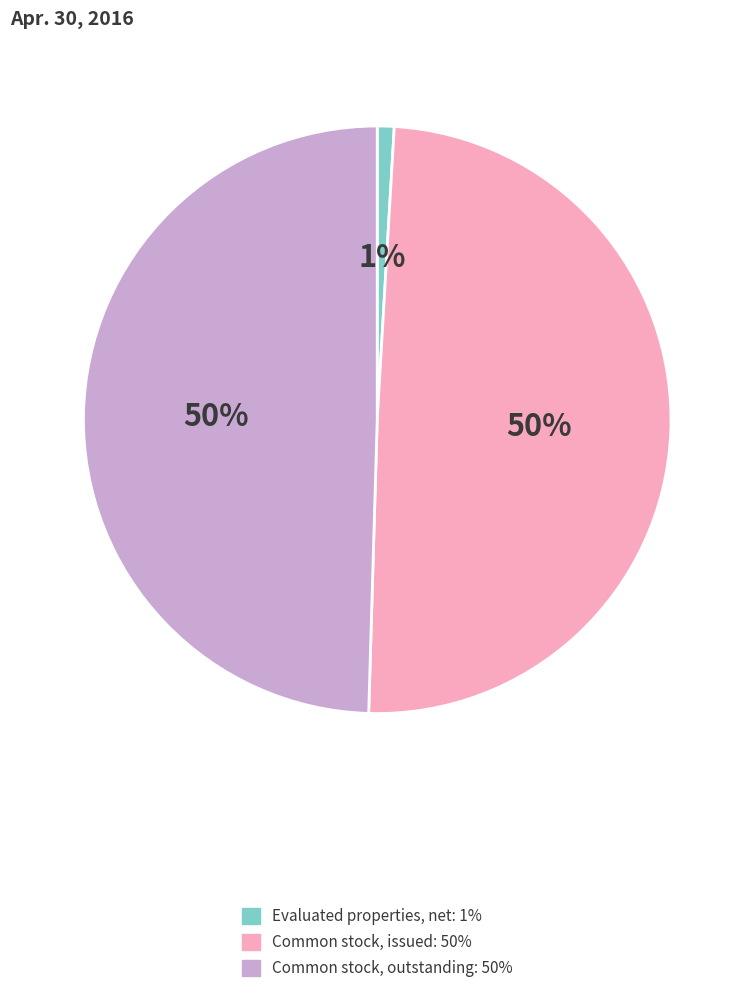

Count the number of slices in the pie.

3